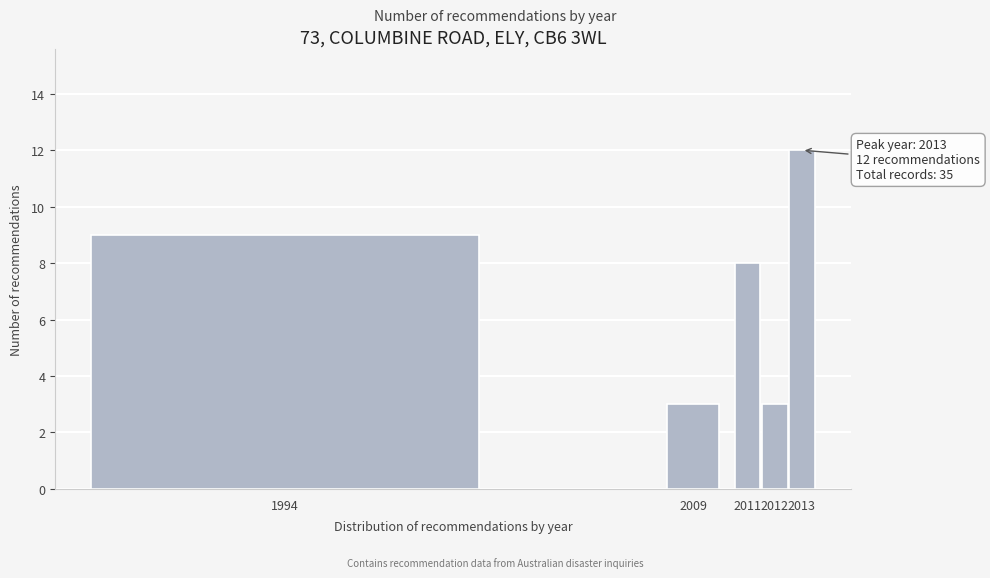

Reading left to right, what are all the values shown in this chart?

1994=9	2009=3	2011=8	2012=3	2013=12